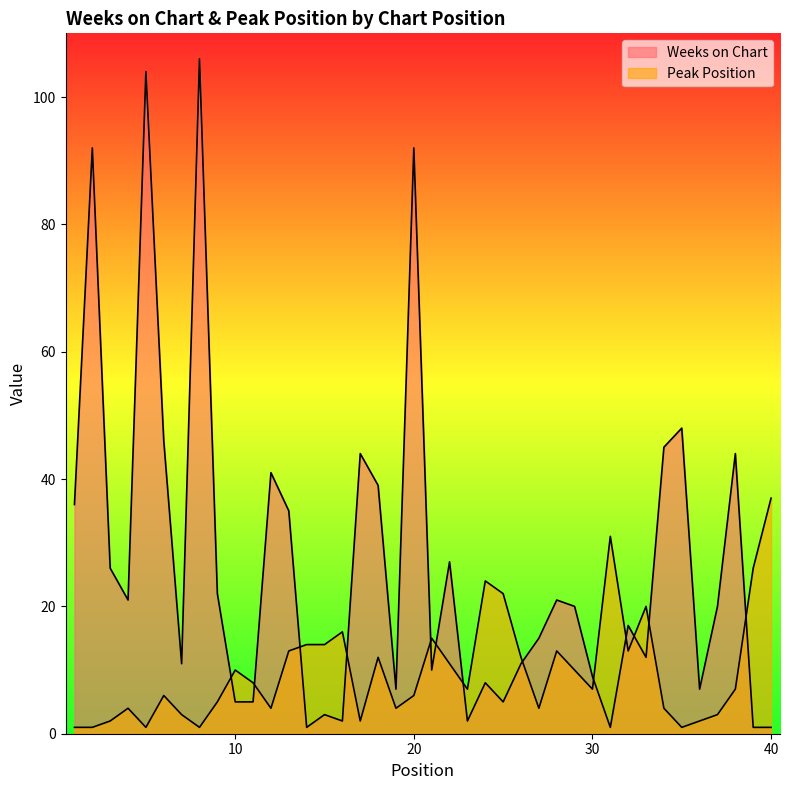

What is the sum of all Weeks on Chart values?

1062